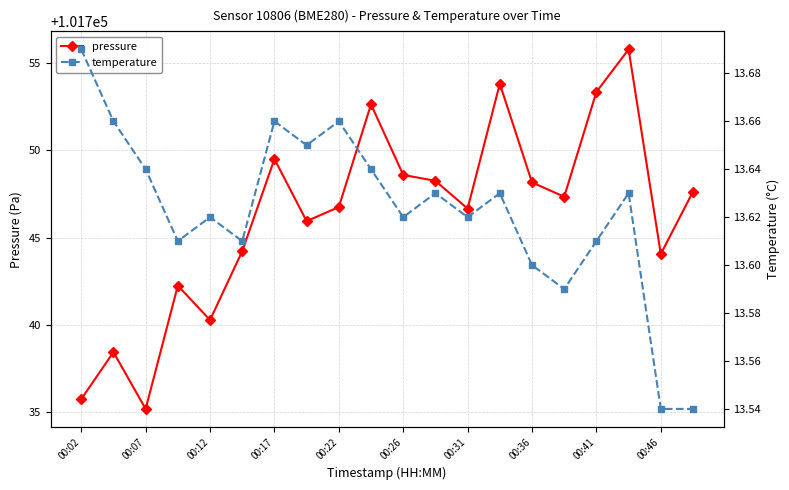

True or false: pressure has a value of 60644.8 at 00:12.

False